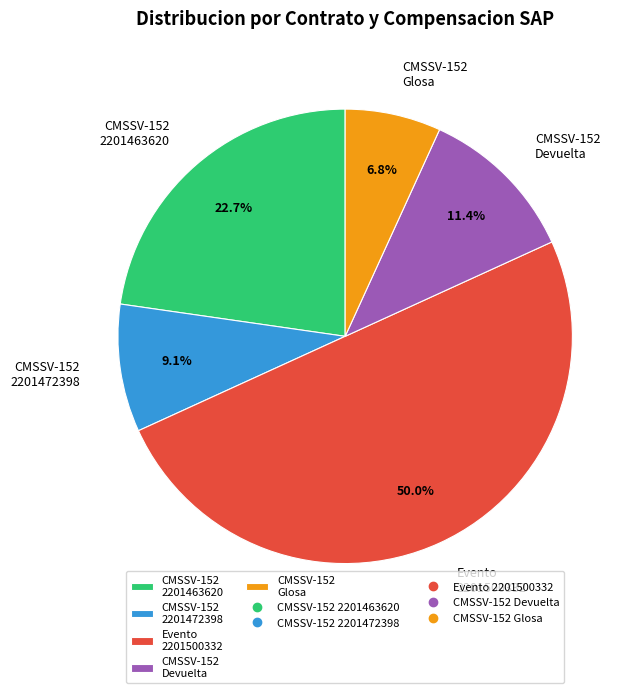

To the nearest percent, what is the average slice percentage?

20%